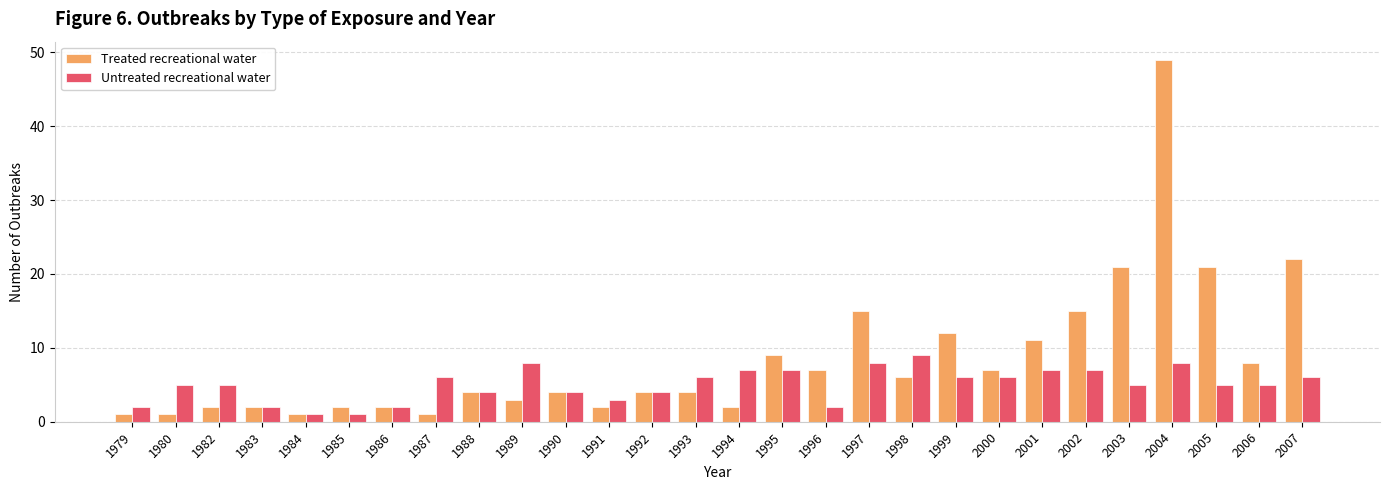

Reading right to left, transcribe all the data shown in this chart.

Treated recreational water: 2007=22	2006=8	2005=21	2004=49	2003=21	2002=15	2001=11	2000=7	1999=12	1998=6	1997=15	1996=7	1995=9	1994=2	1993=4	1992=4	1991=2	1990=4	1989=3	1988=4	1987=1	1986=2	1985=2	1984=1	1983=2	1982=2	1980=1	1979=1
Untreated recreational water: 2007=6	2006=5	2005=5	2004=8	2003=5	2002=7	2001=7	2000=6	1999=6	1998=9	1997=8	1996=2	1995=7	1994=7	1993=6	1992=4	1991=3	1990=4	1989=8	1988=4	1987=6	1986=2	1985=1	1984=1	1983=2	1982=5	1980=5	1979=2